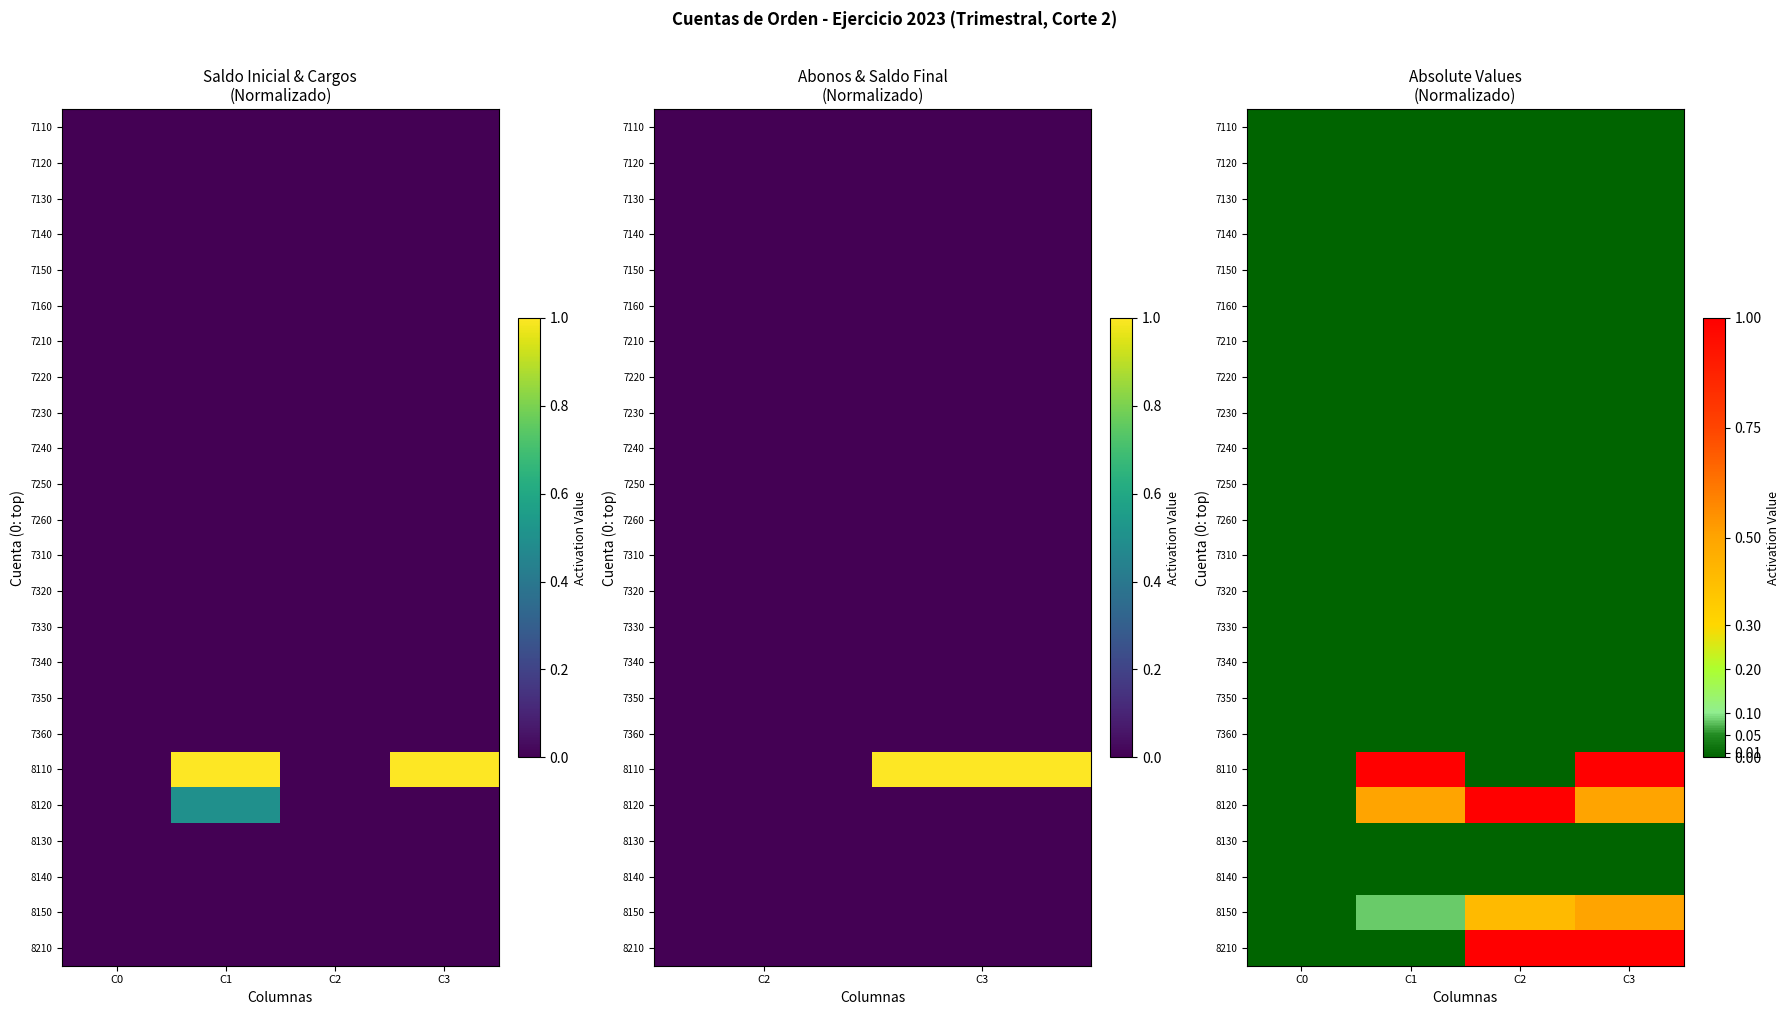

Is the value of 7160 at C0 greater than the value of 7210 at C2?

No